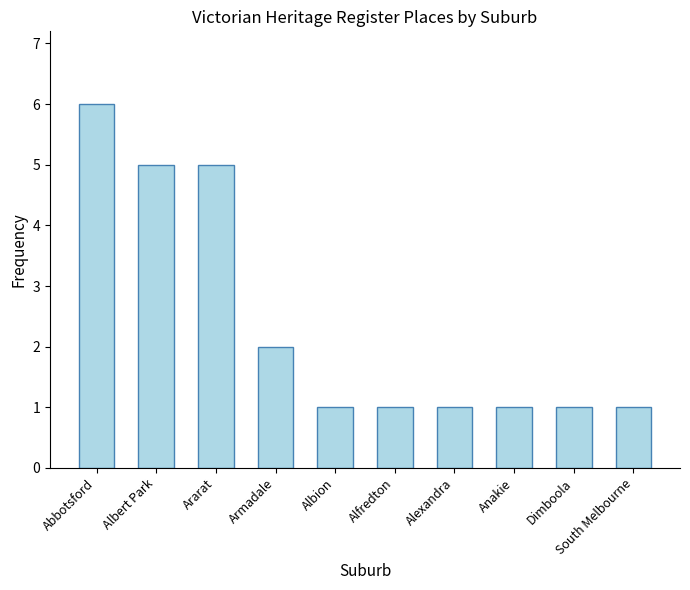

What is the maximum value shown in the chart?

6